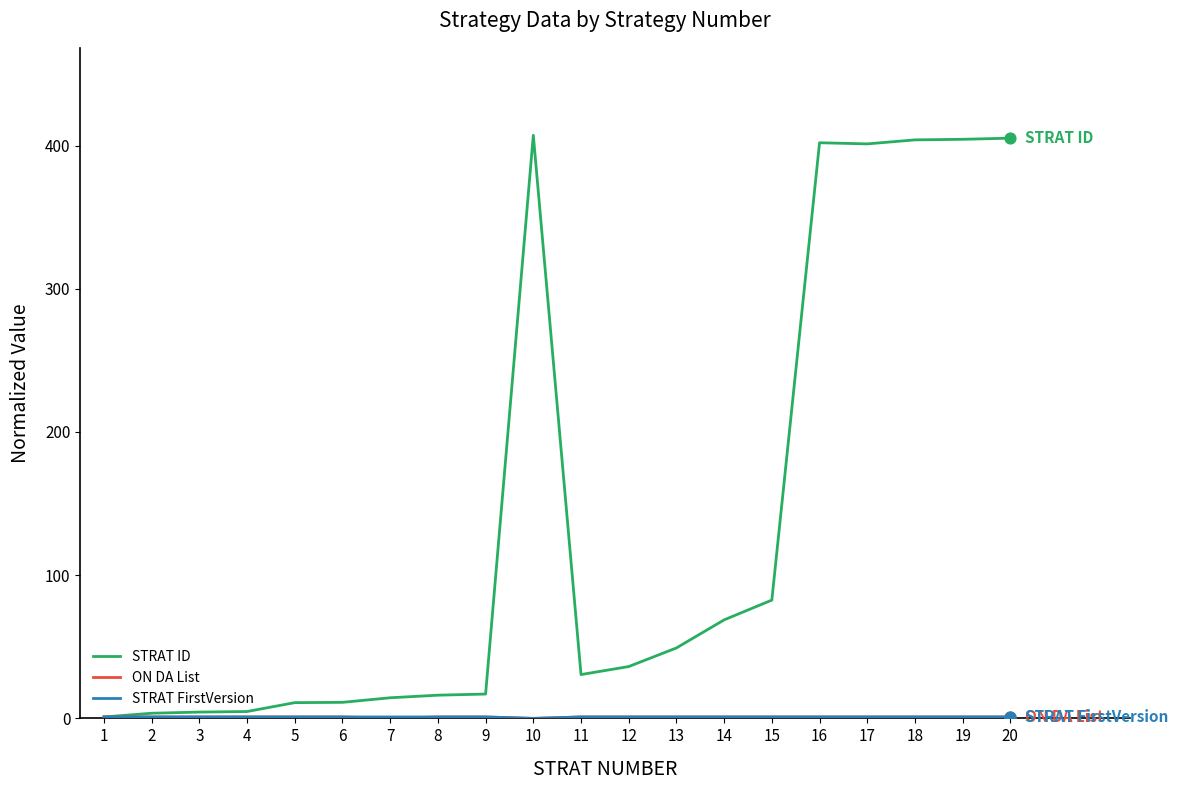

The value of STRAT ID at 5 is 11.0. True or false?

True